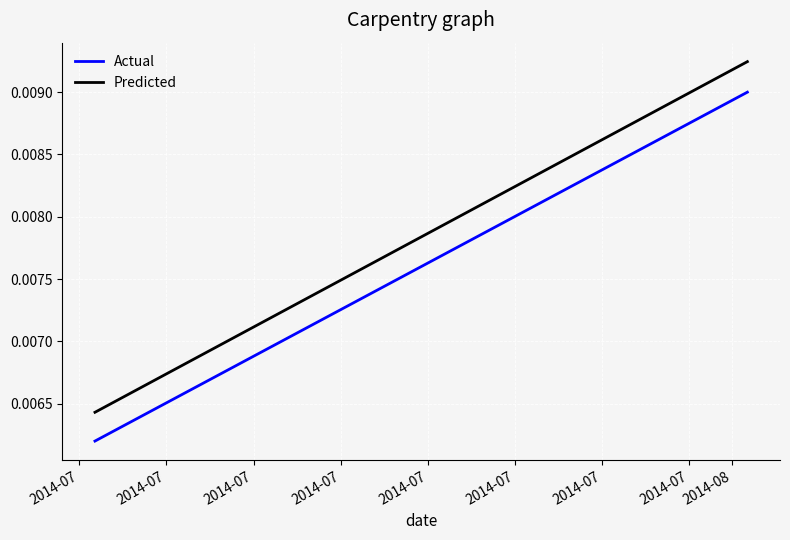

At how many categories does at least one series exceed 0?

2